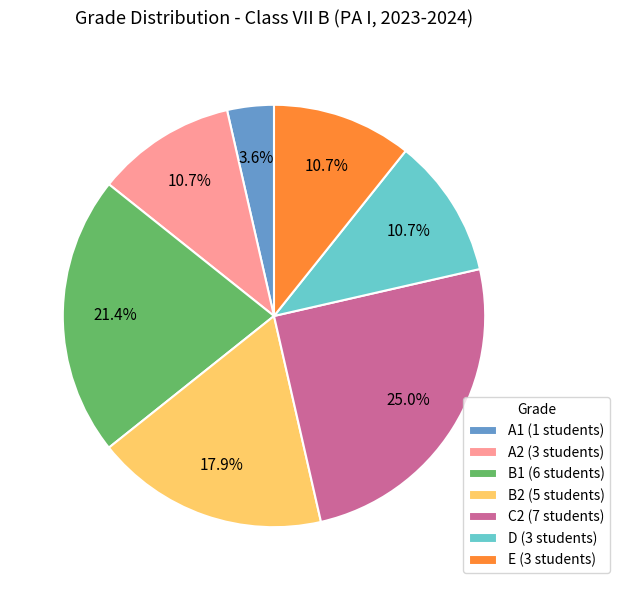

To the nearest percent, what is the average slice percentage?

14%